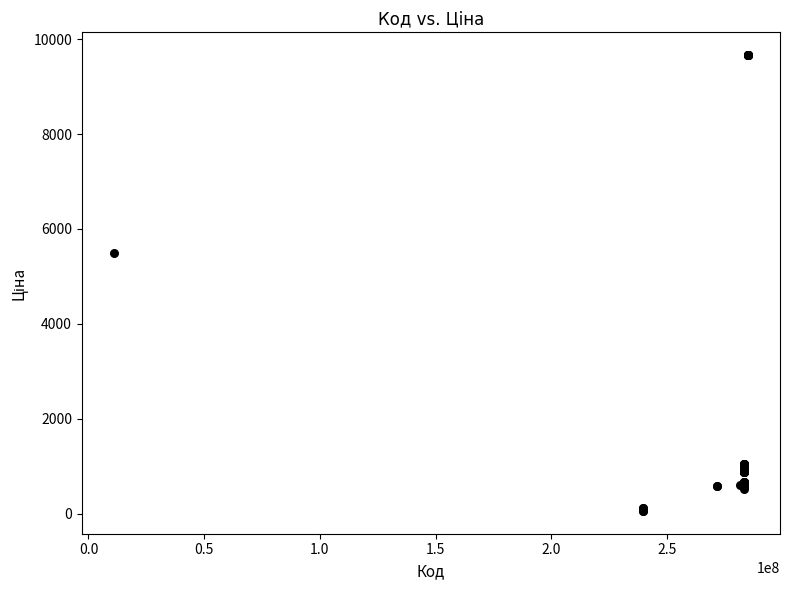

What Y value in the scatter plot is closest to 4859?

5497.3